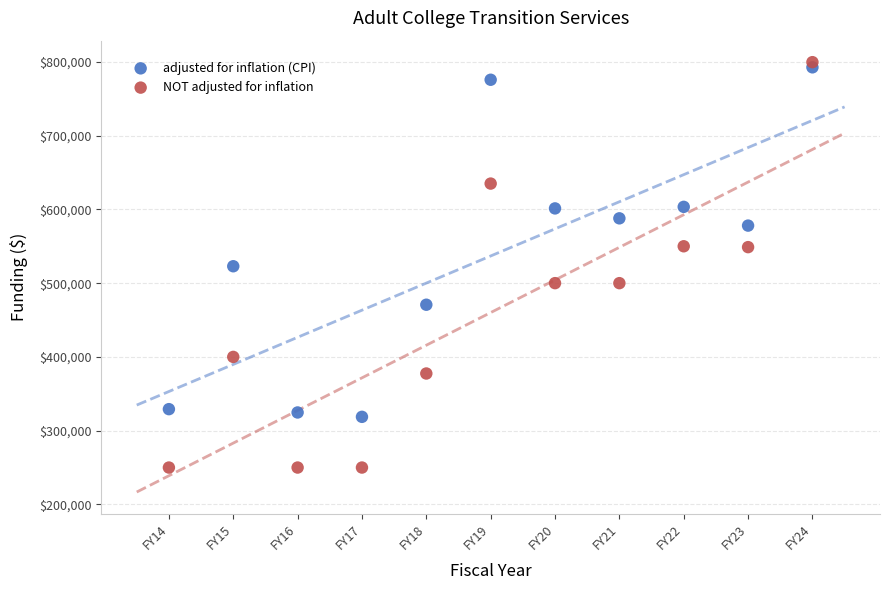

Which series has the widest spread of Y values?

NOT adjusted for inflation